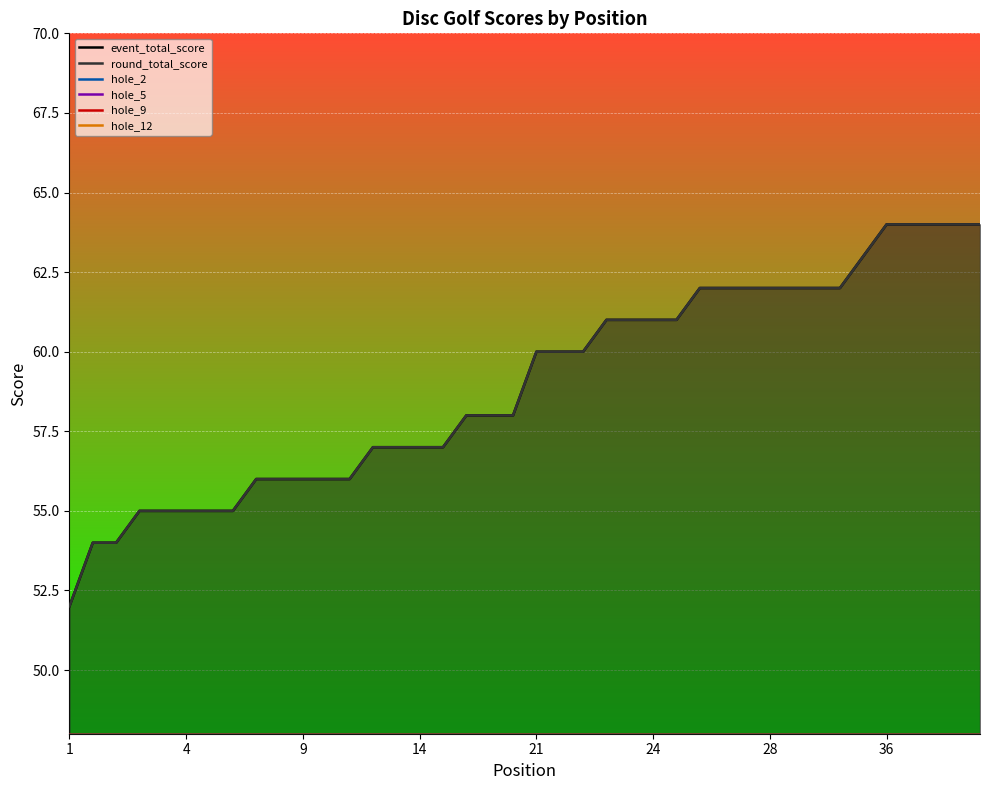

What is the total value across all series at 36?

122